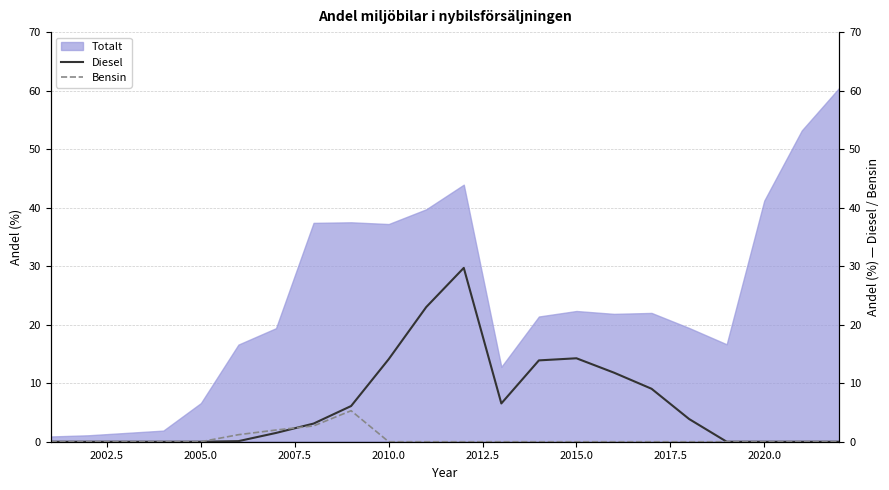

What is the highest value of the Totalt series?

60.5